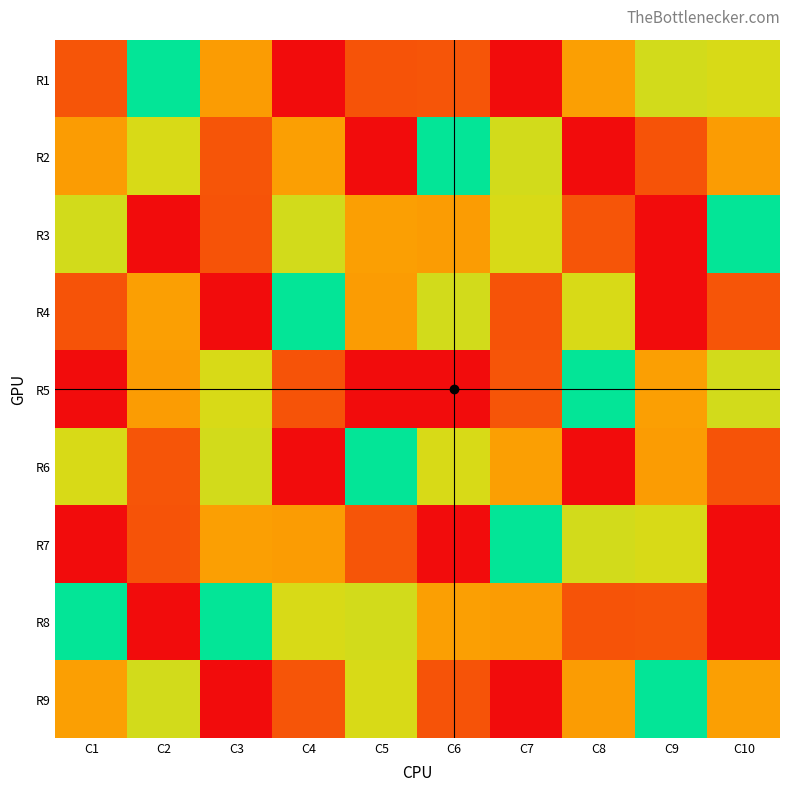

What is the difference between the highest and lowest values at C2?

8